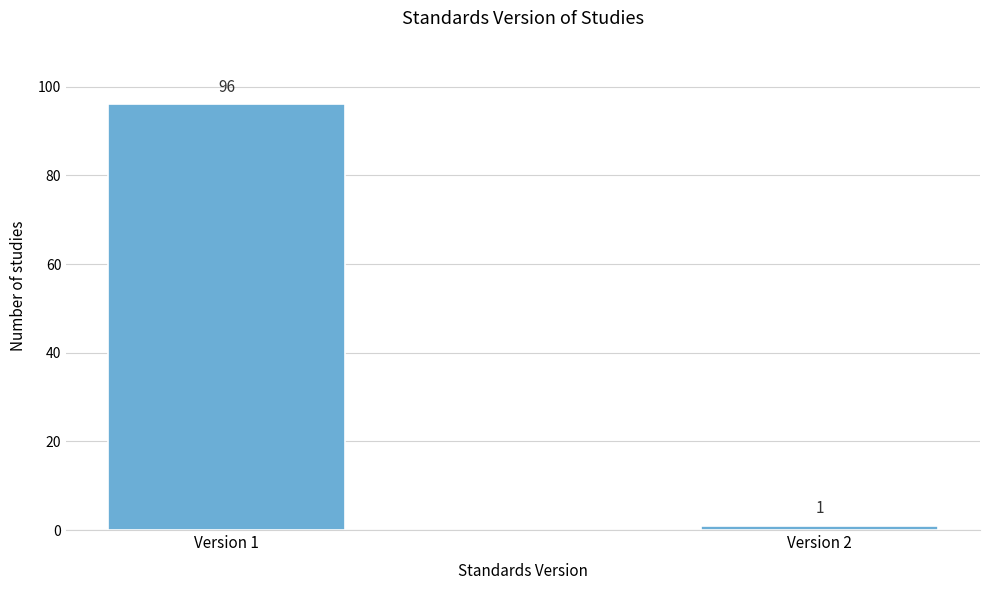

Reading left to right, what are all the values shown in this chart?

96	1